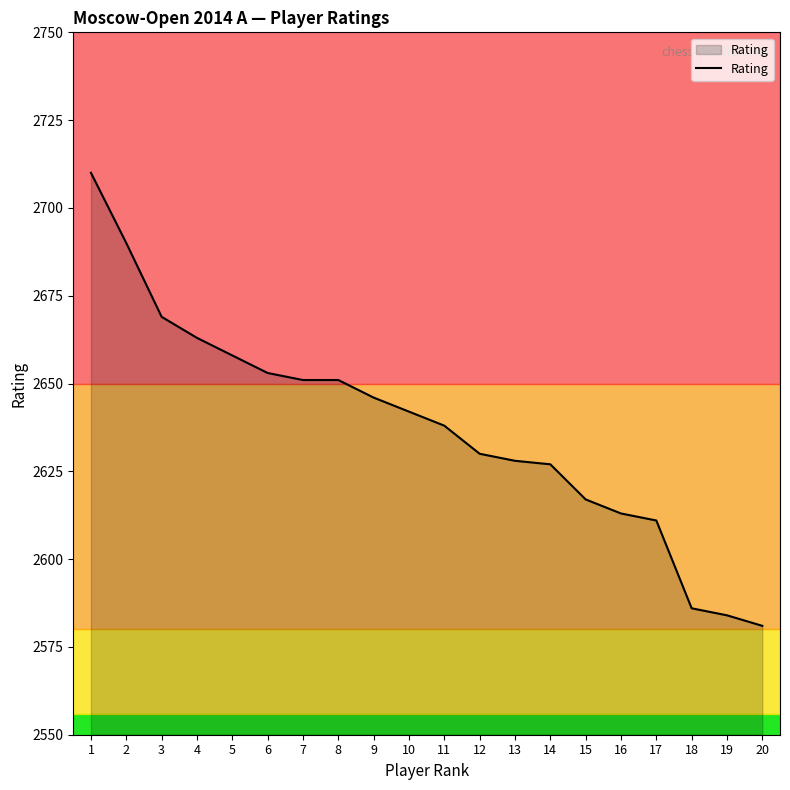

What is the sum of all values?

52748